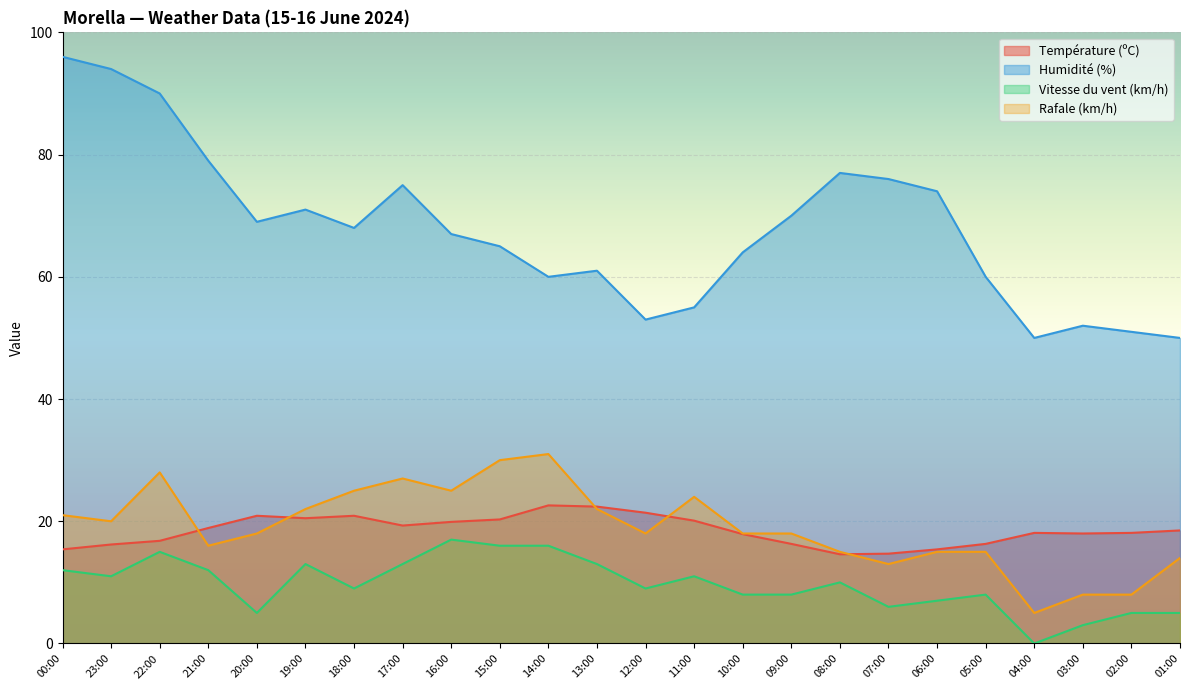

How many interior local peaks does the Température (ºC) series have?

4